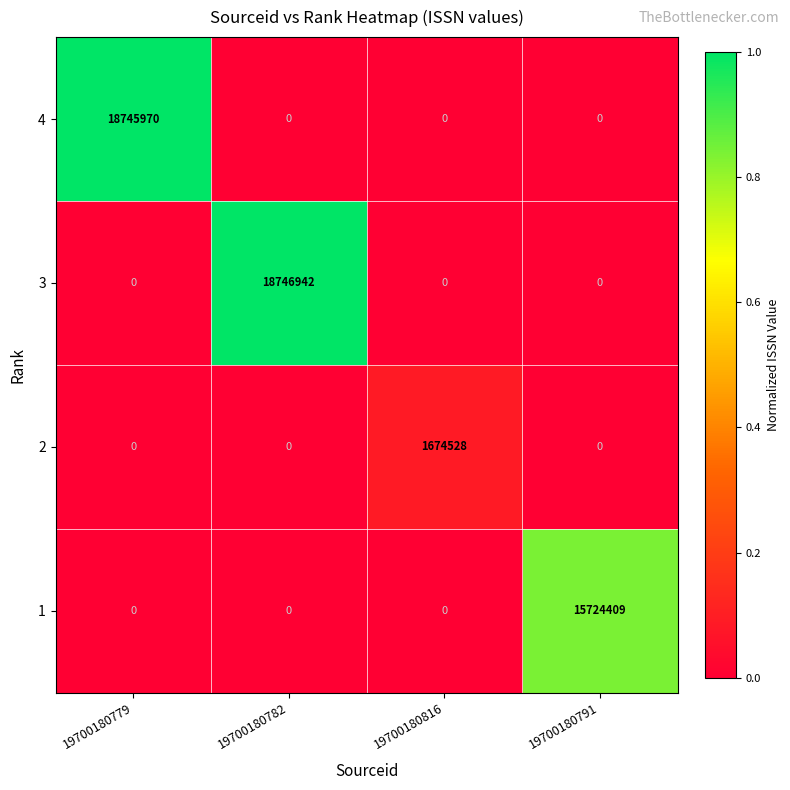

What is the spread (max minus min) of values at 19700180791?

15724409